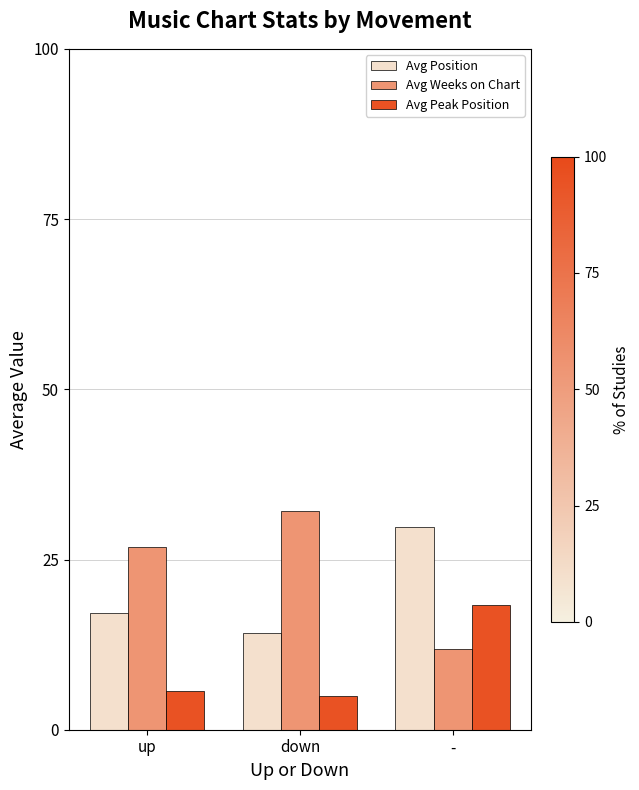

True or false: Avg Position has a value of 21.3 at down.

False